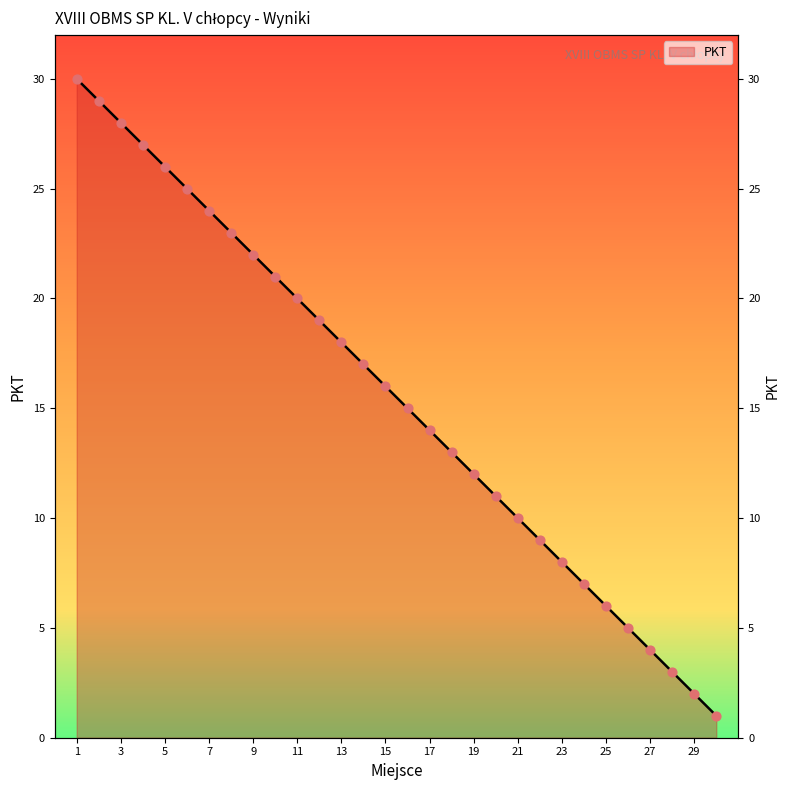

Which has a higher value, 25 or 29?

25